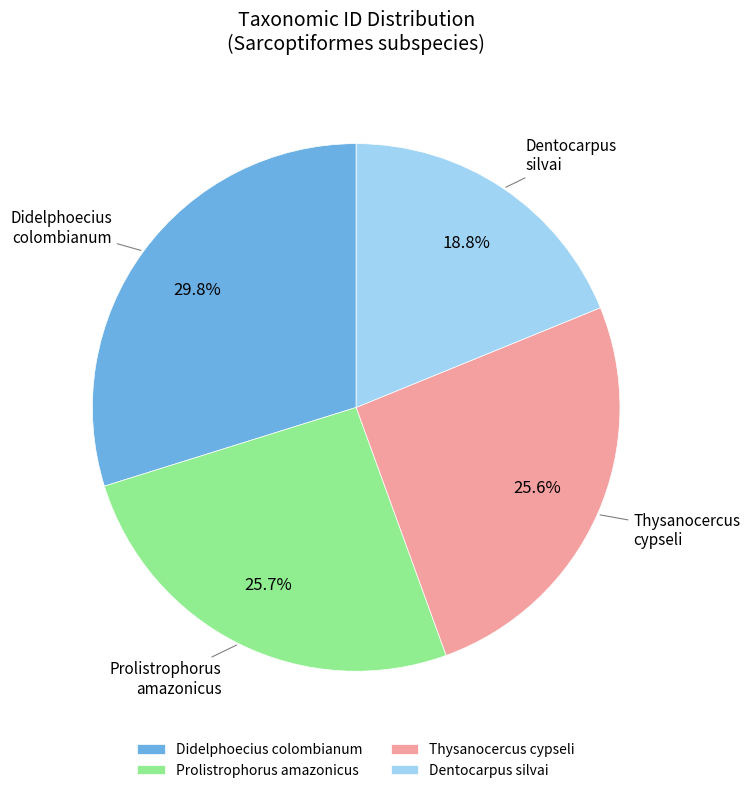

Which category has the biggest portion of the pie?

Didelphoecius colombianum